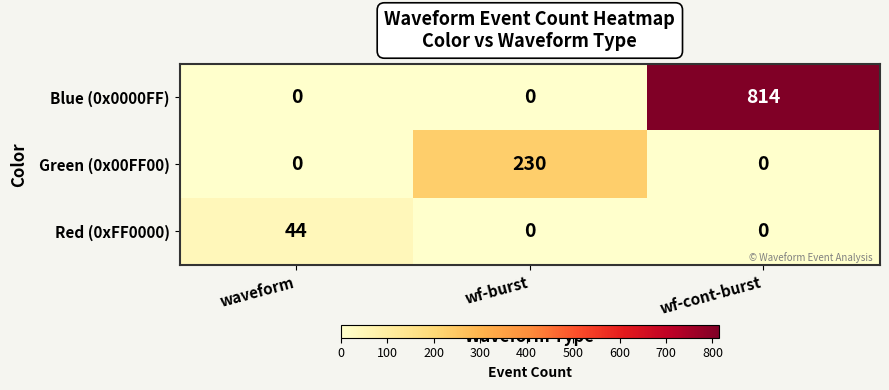

Which category has the highest value in the Red (0xFF0000) series?

waveform